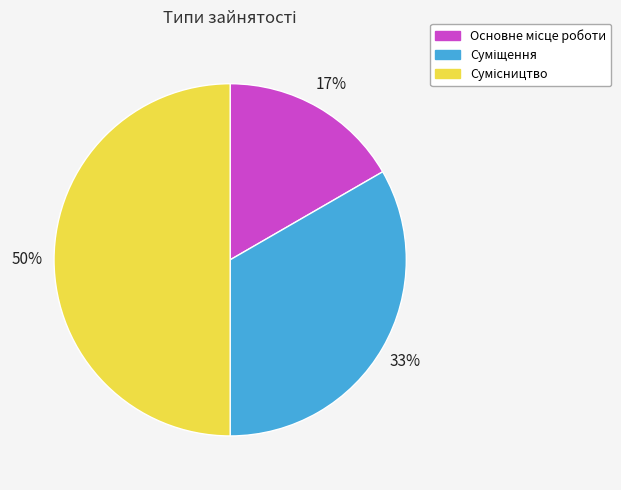

To the nearest percent, what is the difference between the largest and smallest slice percentages?

33%